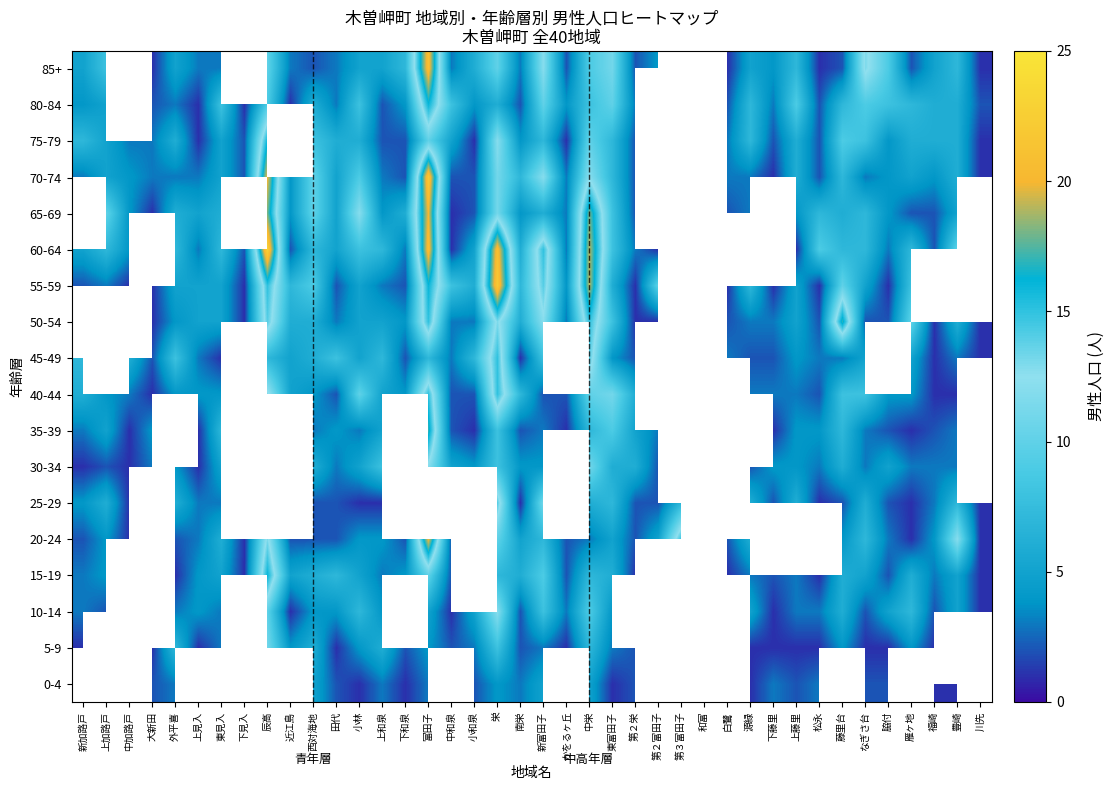

The value of 65-69 at なぎさ台 is 1.4. True or false?

False